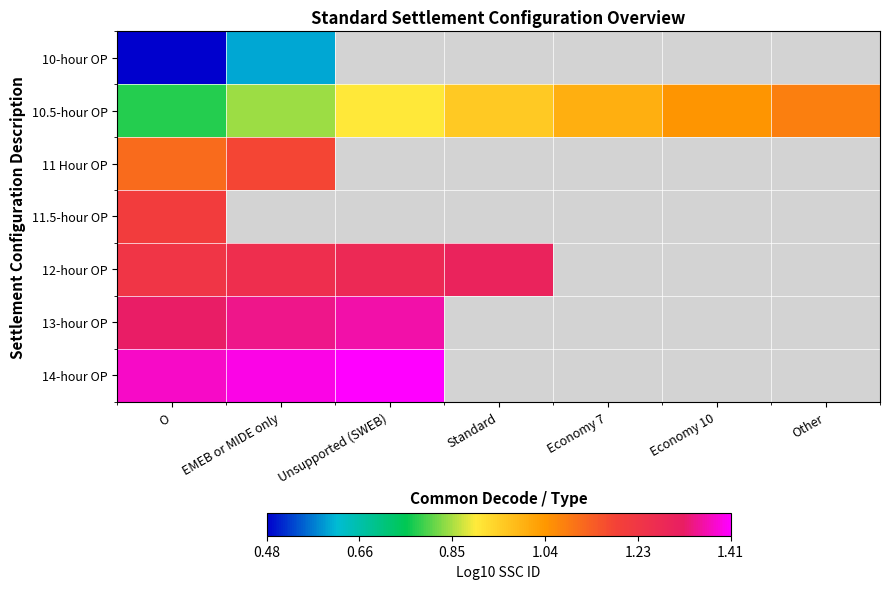

List the series in order of their overall mean, lowest first.

10-hour OP, 10.5-hour OP, 11 Hour OP, 11.5-hour OP, 12-hour OP, 13-hour OP, 14-hour OP